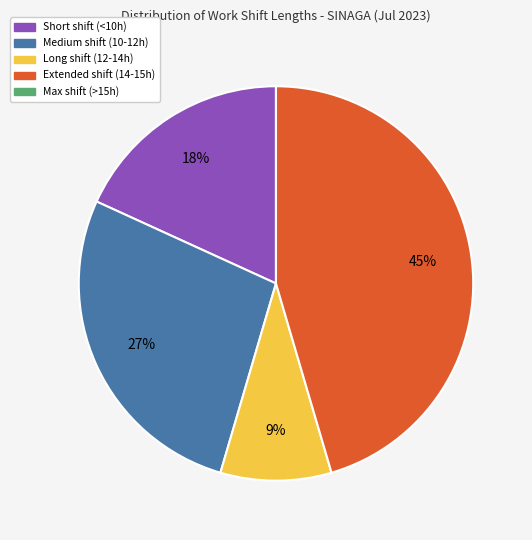

Is there any slice that represents more than half of the pie?

No